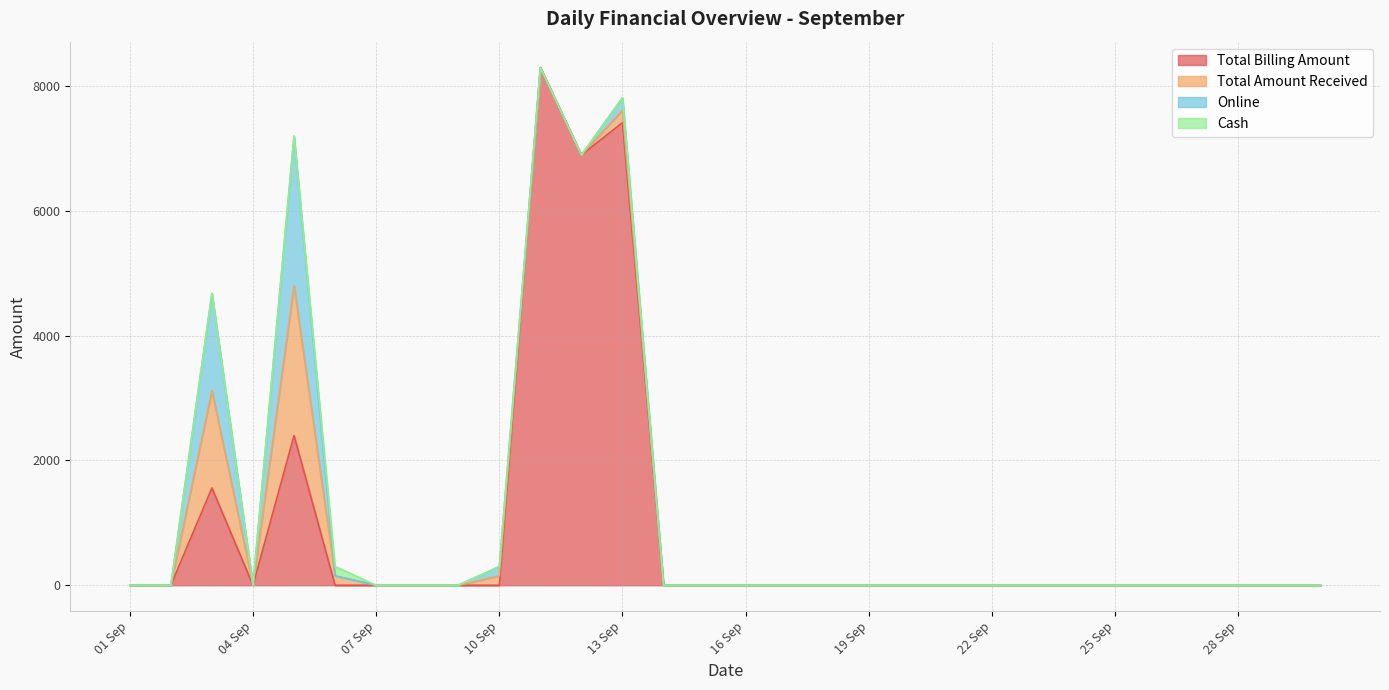

What are all the series names shown in the legend?

Total Billing Amount, Total Amount Received, Online, Cash